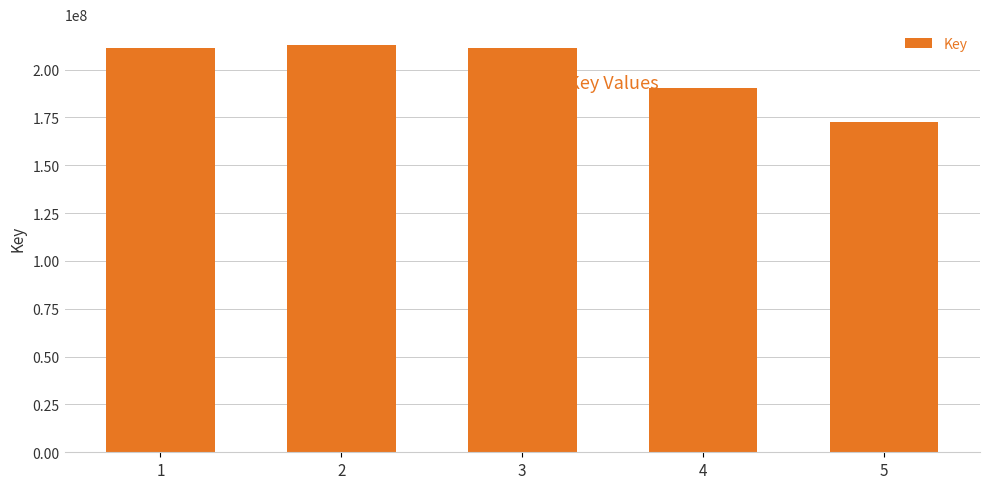

How many data points does each series have?

5